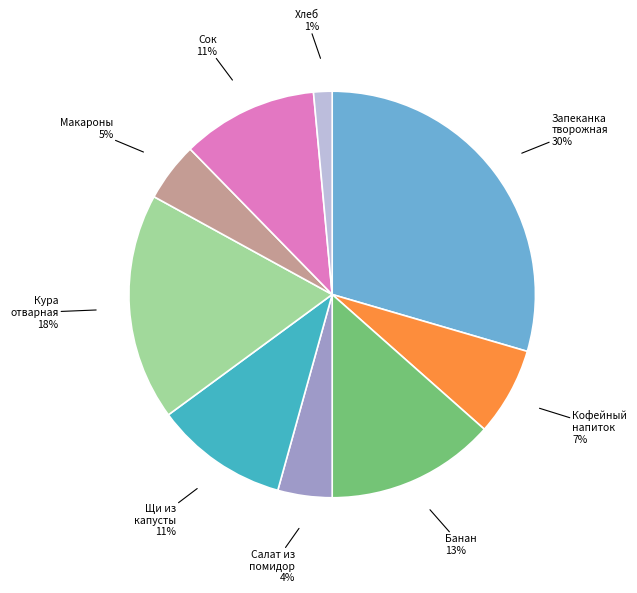

Is there a majority slice in this chart?

No